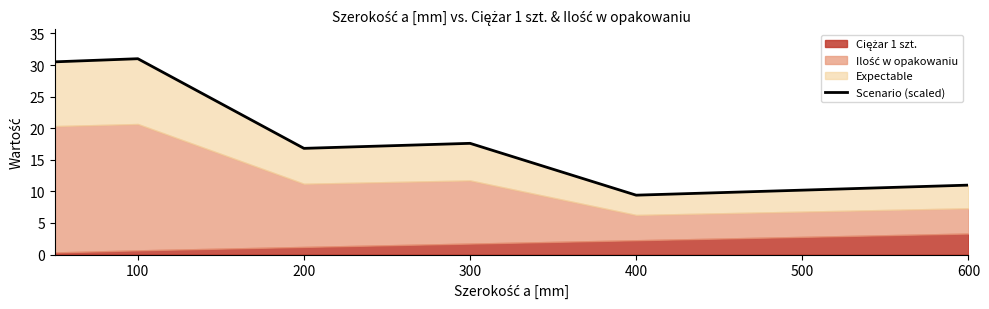

Reading left to right, what are all the values shown in this chart?

30.5	31.0	16.8	17.6	9.4	10.2	11.0